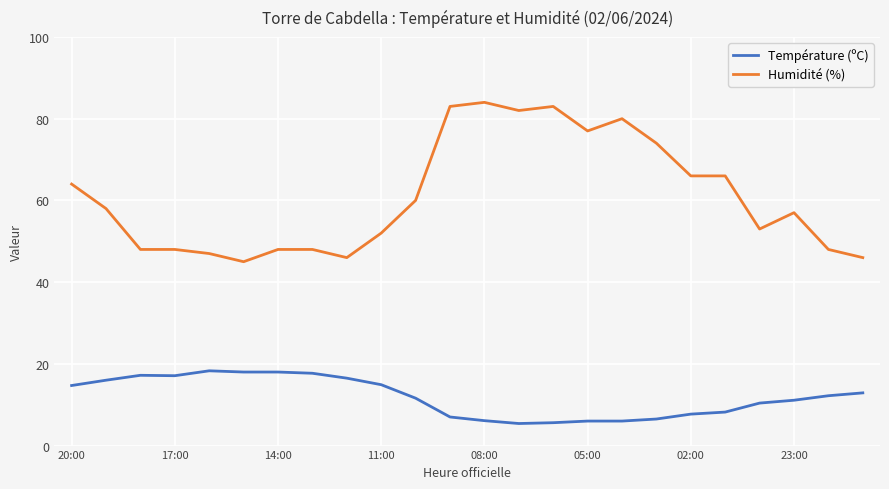

What is the minimum value shown in the chart?

5.4